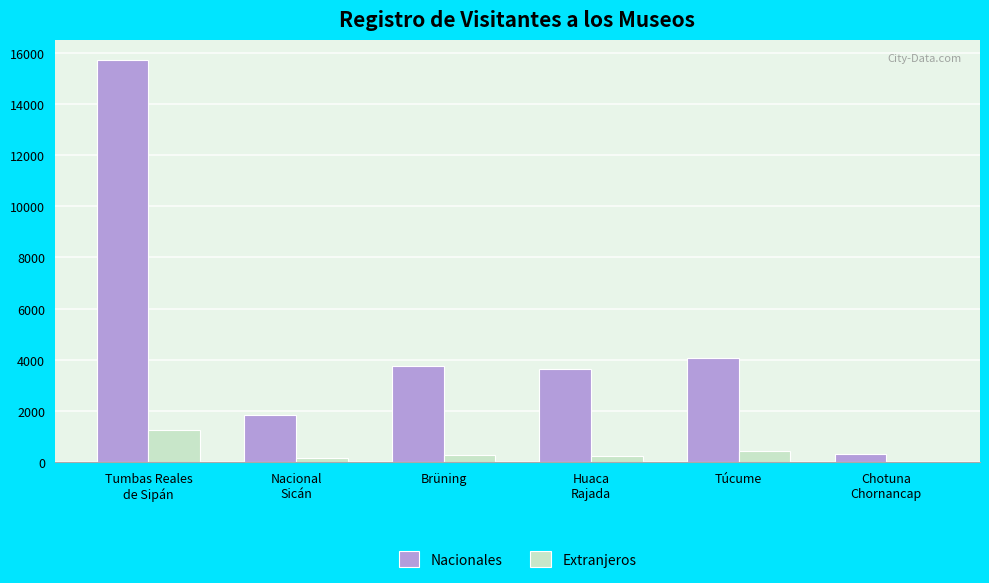

Which series has the largest total across all categories?

Nacionales